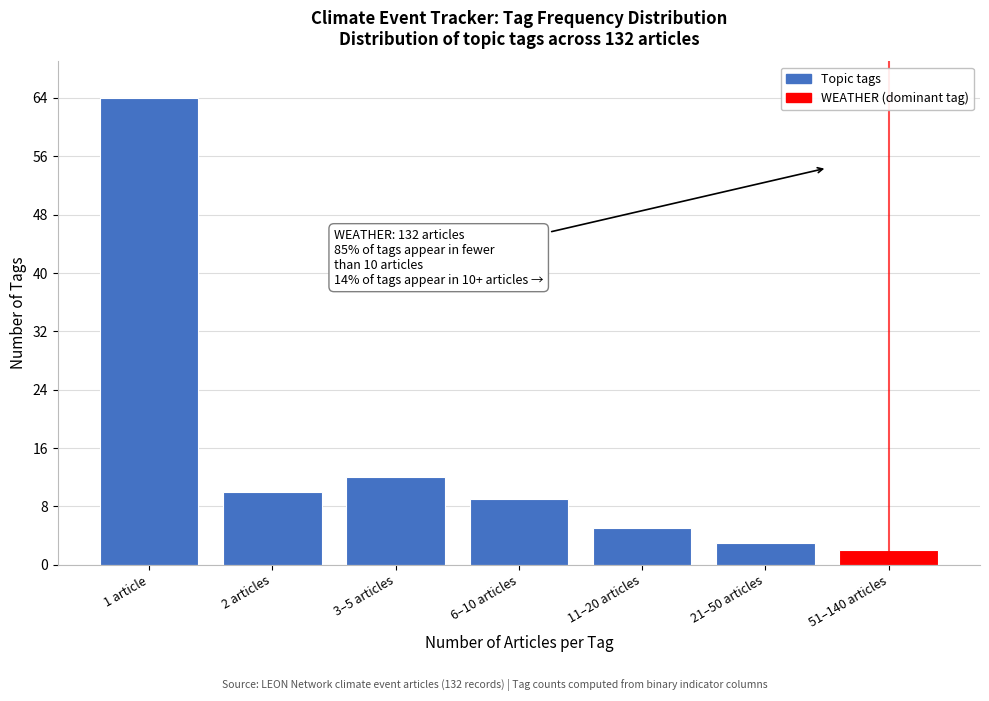

Reading right to left, extract all data points from this chart.

2	3	5	9	12	10	64